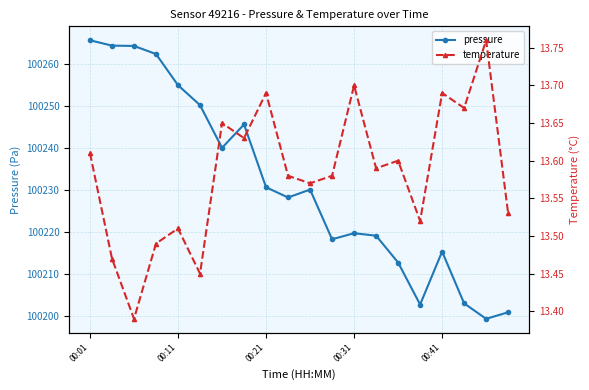

What is the minimum value for pressure?

100199.4